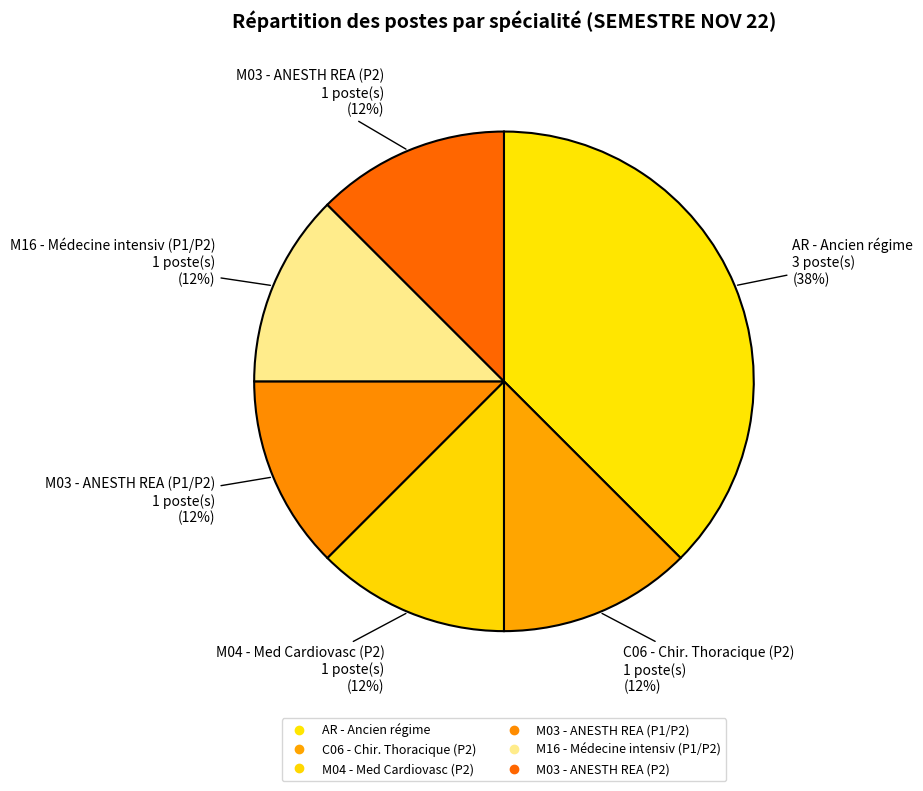

How many segments does this pie chart have?

6